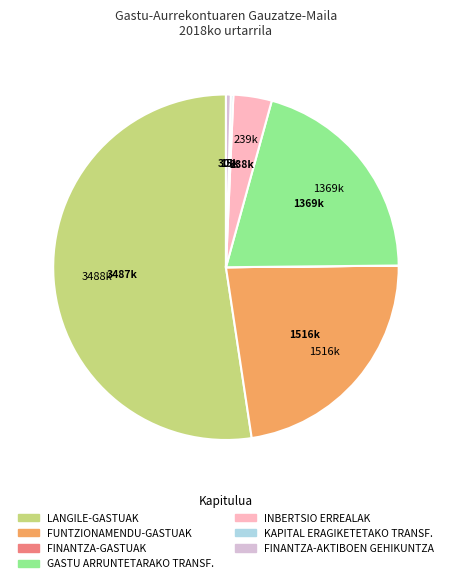

Is it true that INBERTSIO ERREALAK is 4% of the pie?

True